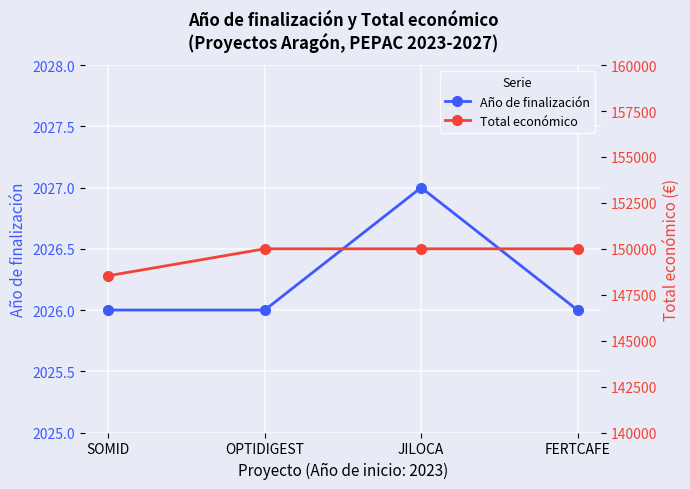

True or false: Total económico has more than 2 points higher than both neighbors.

False